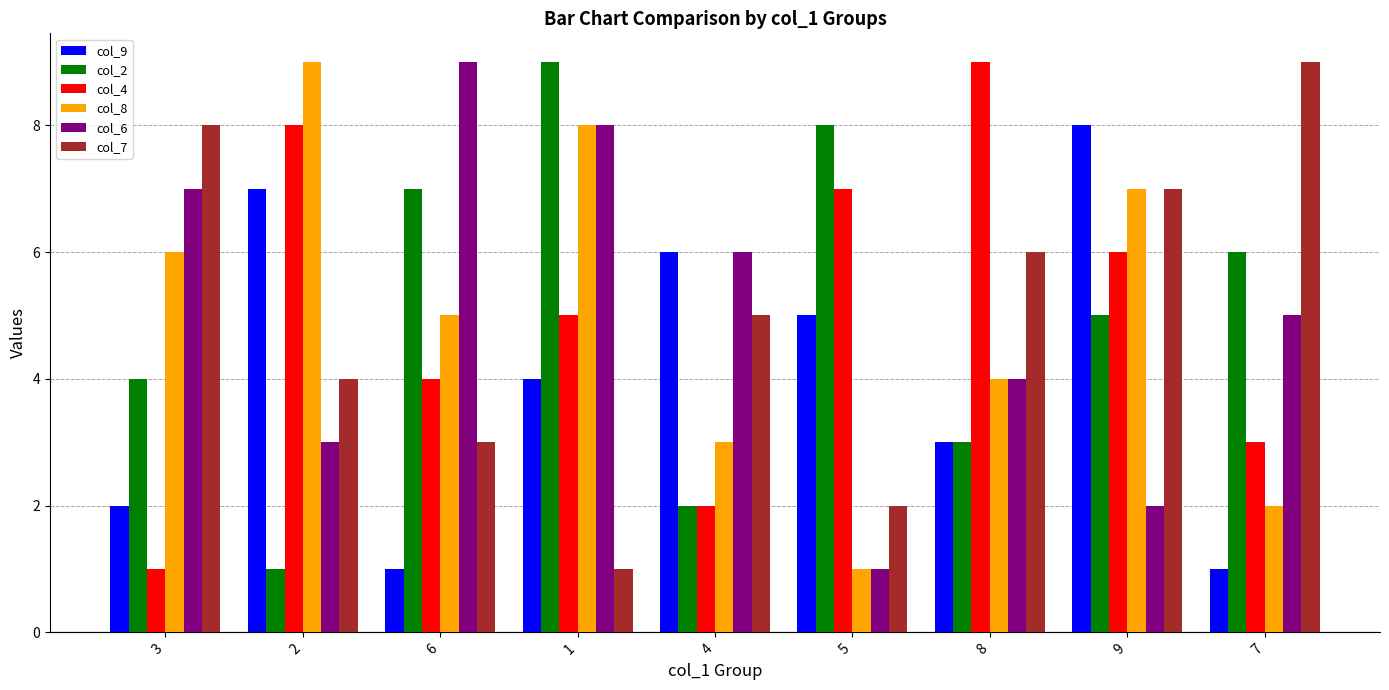

Between 4 and 8, which series saw the biggest shift?

col_4